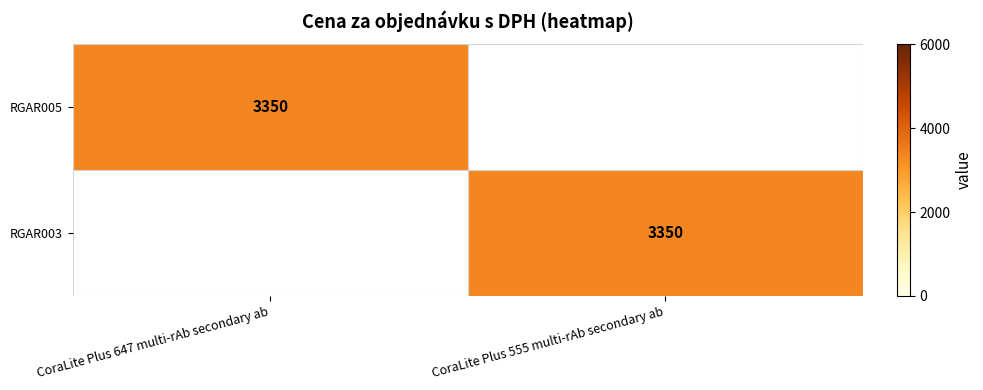

Is it true that RGAR003 equals 3350 at CoraLite Plus 555 multi-rAb secondary ab?

True